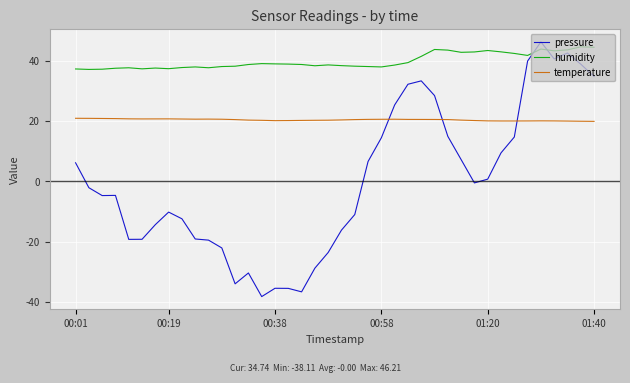

How many times do pressure and temperature cross each other?

3